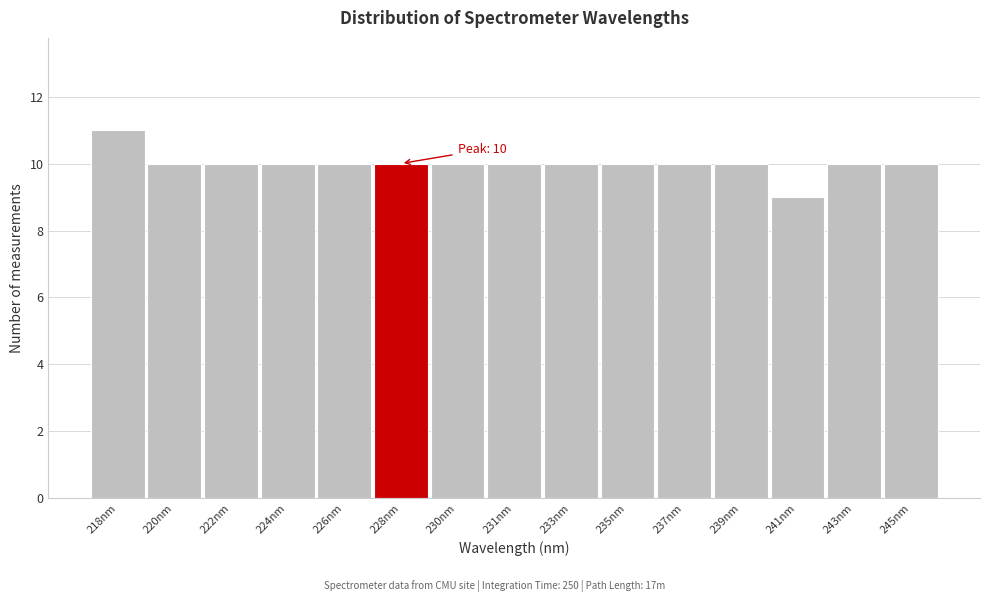

Reading left to right, extract all data points from this chart.

11	10	10	10	10	10	10	10	10	10	10	10	9	10	10